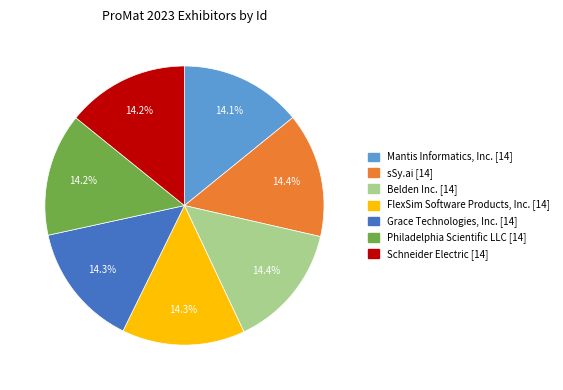

The FlexSim Software Products, Inc. slice represents 23% of the pie. True or false?

False